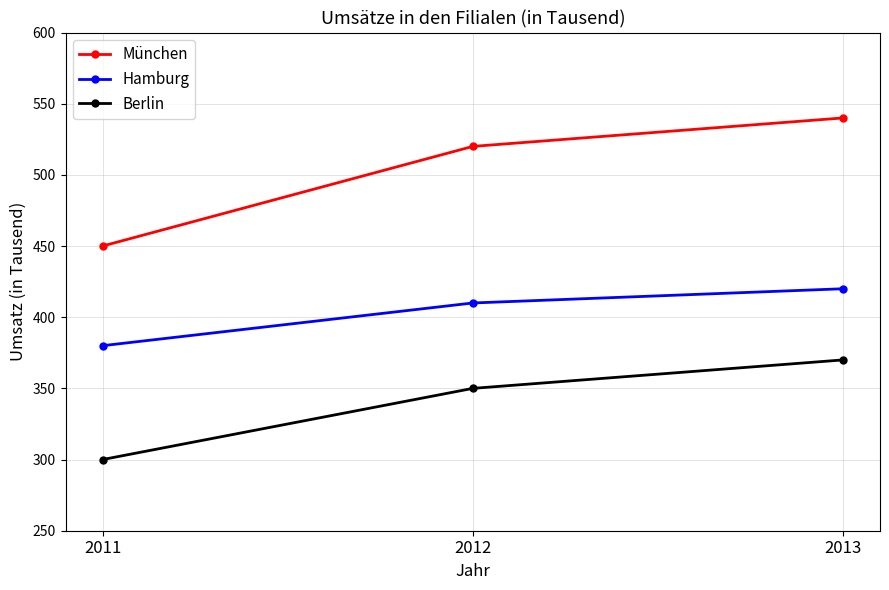

Reading left to right, list all the values displayed in this chart.

München: 2011=450	2012=520	2013=540
Hamburg: 2011=380	2012=410	2013=420
Berlin: 2011=300	2012=350	2013=370